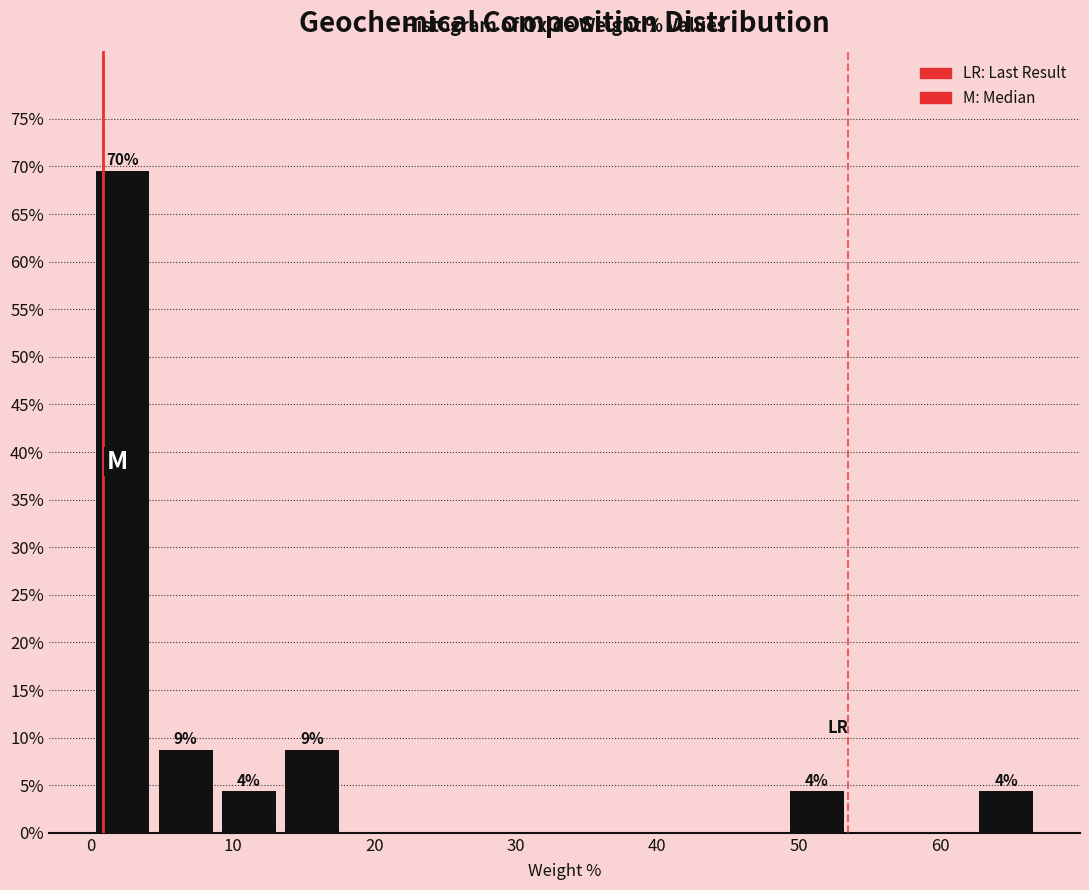

Over which range of the x-axis is the bar tallest?

0 to 4